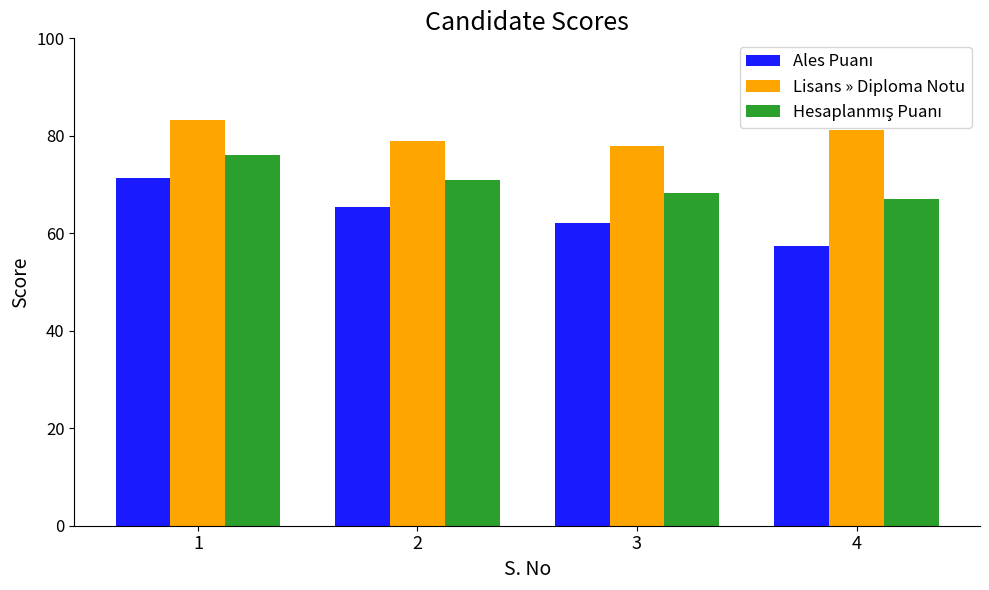

At which category is the sum across all series the highest?

1